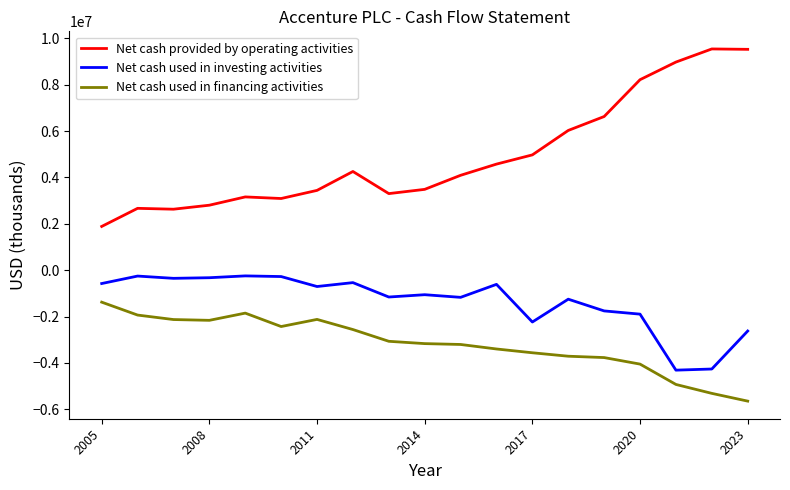

What is the lowest value of the Net cash provided by operating activities series?

1887081